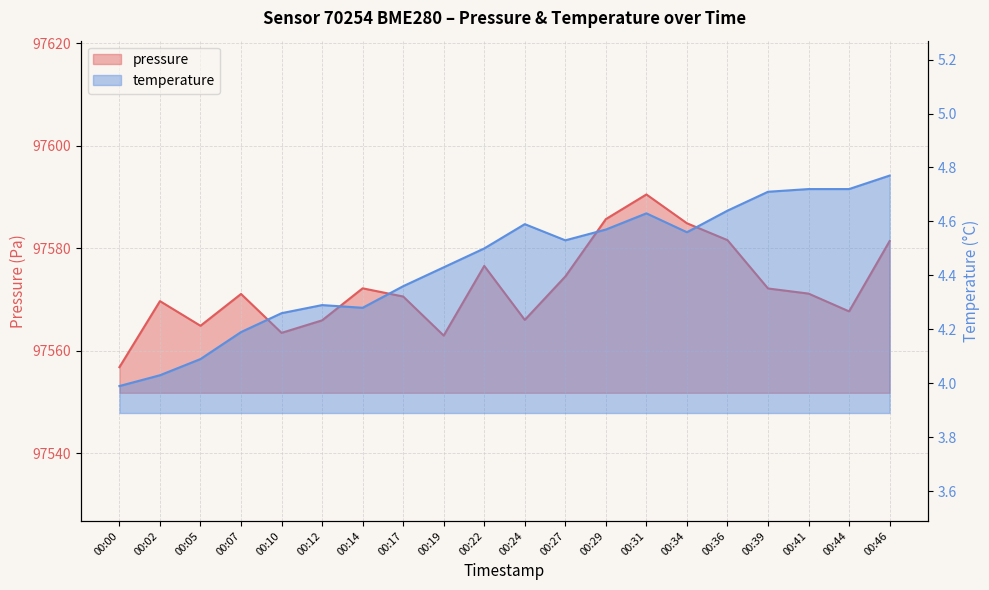

At which category is the sum across all series the highest?

00:31